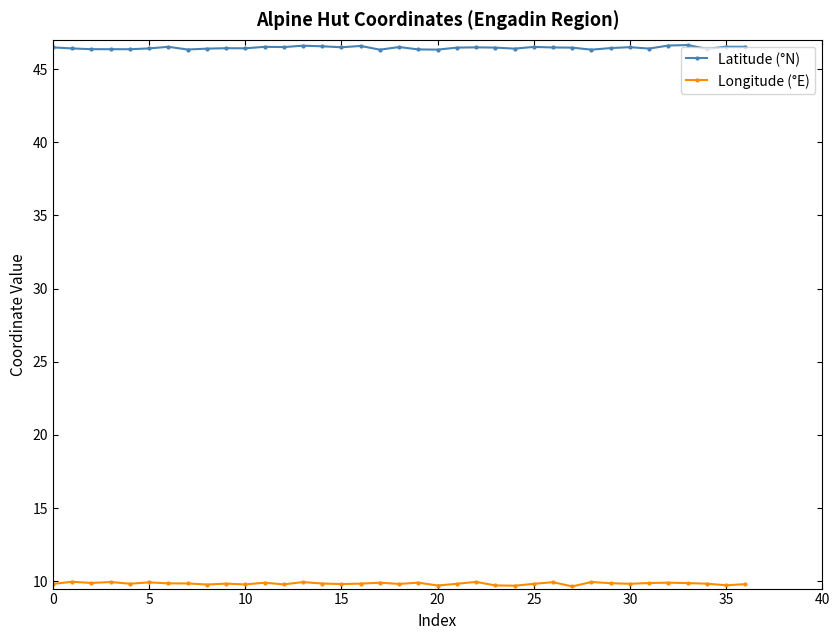

What is the value of the Latitude (°N) point at the 26th from the left?

46.5